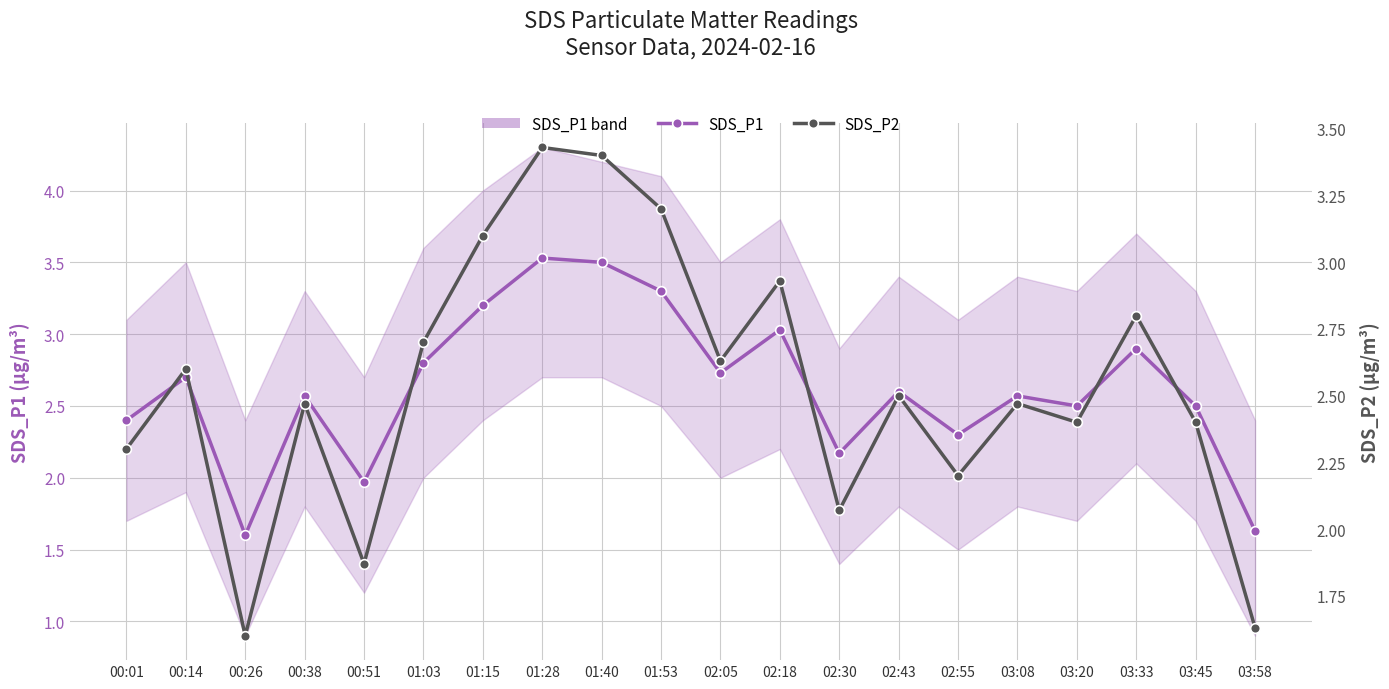

Reading left to right, what are all the values shown in this chart?

SDS_P1: 00:01=2.4	00:14=2.7	00:26=1.6	00:38=2.6	00:51=2.0	01:03=2.8	01:15=3.2	01:28=3.5	01:40=3.5	01:53=3.3	02:05=2.7	02:18=3.0	02:30=2.2	02:43=2.6	02:55=2.3	03:08=2.6	03:20=2.5	03:33=2.9	03:45=2.5	03:58=1.6
SDS_P2: 00:01=2.3	00:14=2.6	00:26=1.6	00:38=2.5	00:51=1.9	01:03=2.7	01:15=3.1	01:28=3.4	01:40=3.4	01:53=3.2	02:05=2.6	02:18=2.9	02:30=2.1	02:43=2.5	02:55=2.2	03:08=2.5	03:20=2.4	03:33=2.8	03:45=2.4	03:58=1.6